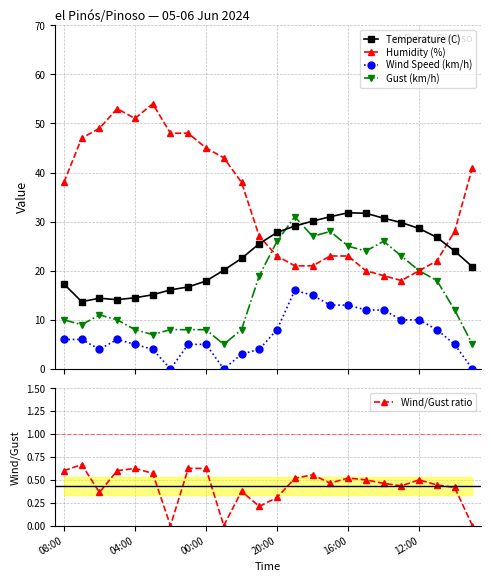

What is the value of the Gust (km/h) point at the 13th from the left?

26.0